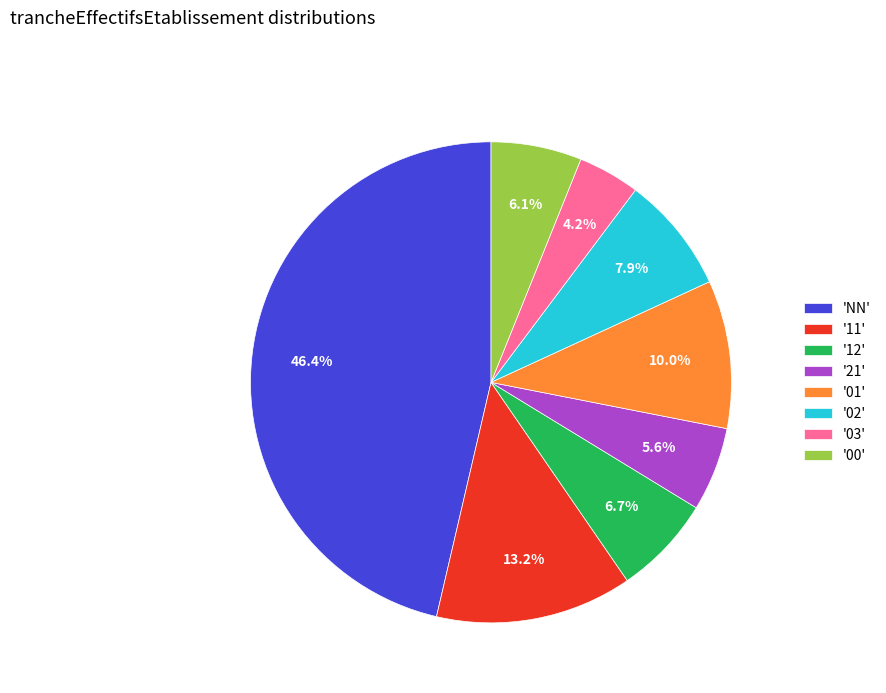

Is '11' the majority of the pie?

No